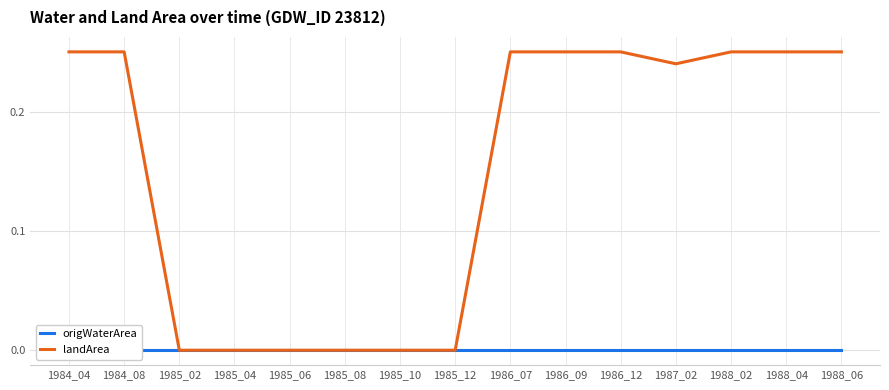

What is the difference between the highest and lowest values at 1984_04?

0.2